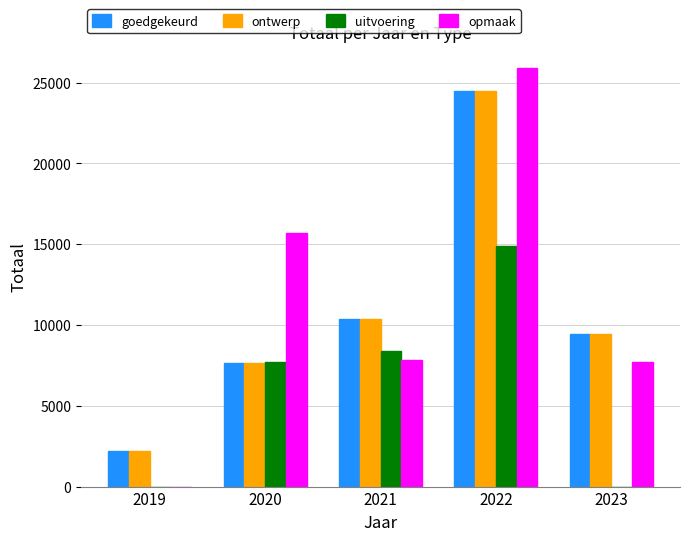

What is the average value of the goedgekeurd series?

10831